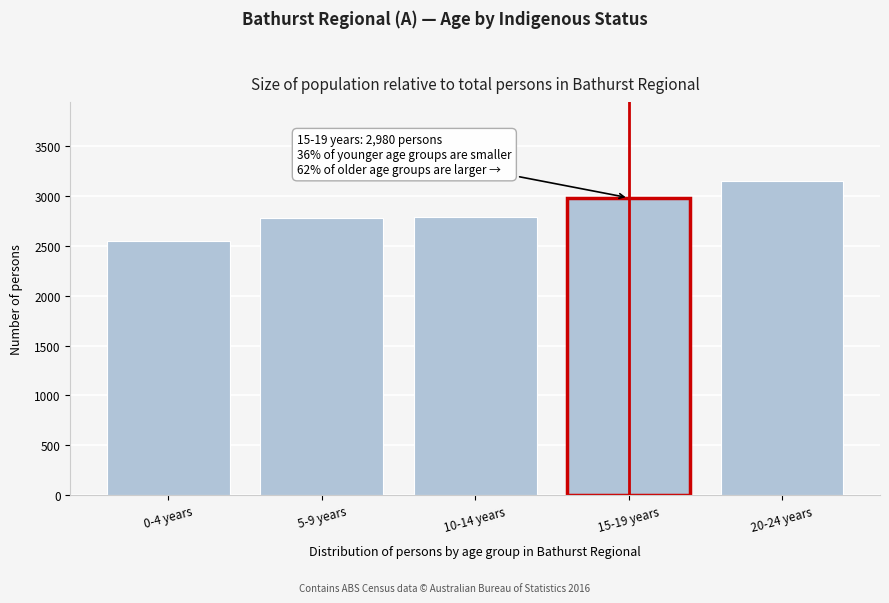

What is the sum of the values at 0-4 years and 20-24 years?

5694